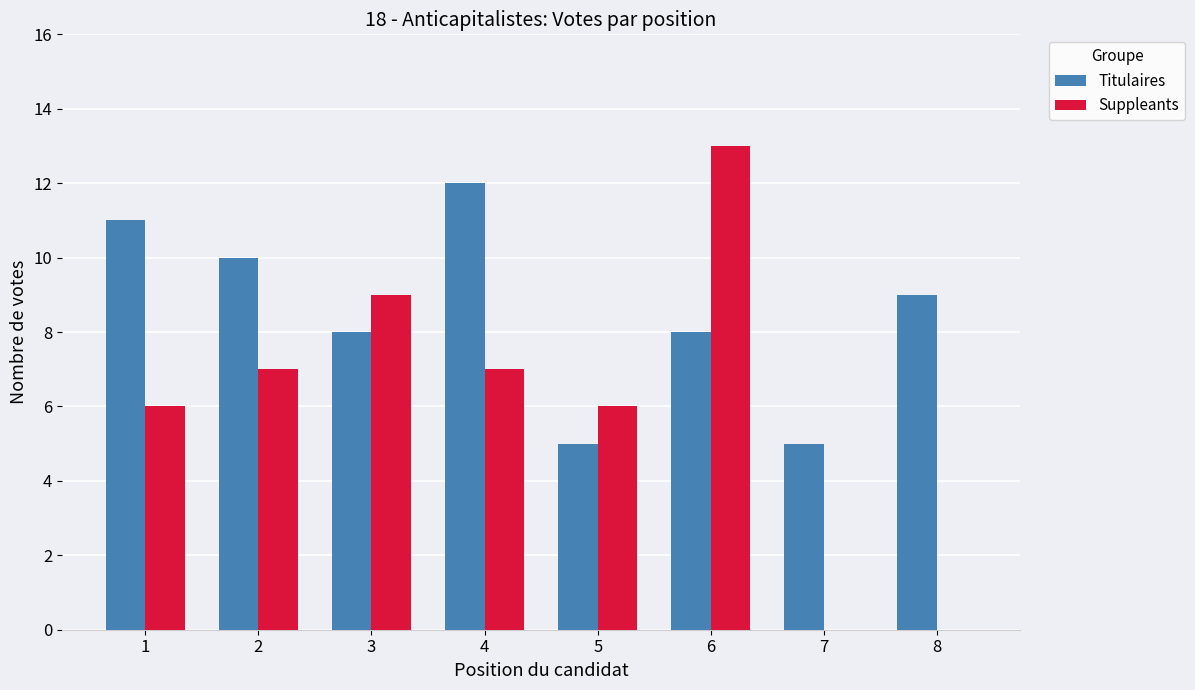

True or false: Titulaires has a value of 12 at 4.

True